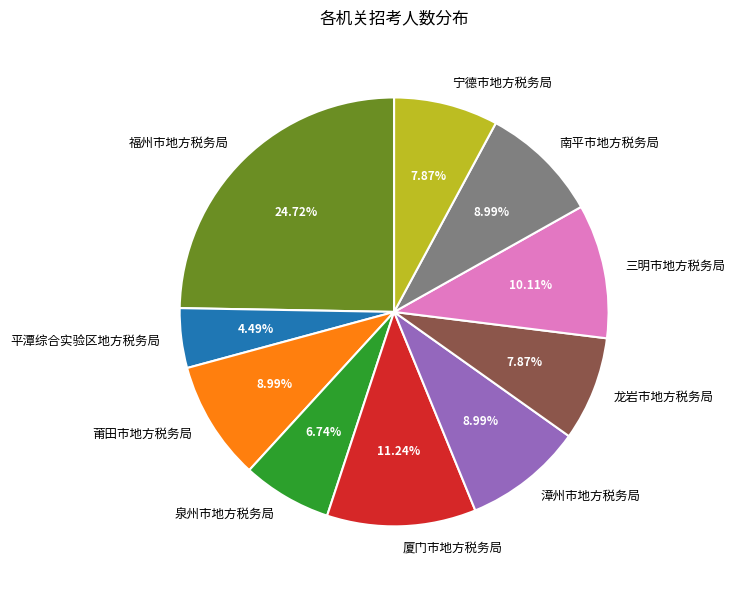

To the nearest percent, what is the combined percentage of 厦门市地方税务局 and 漳州市地方税务局?

20%